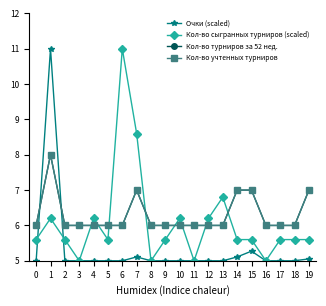

Is the value of Очки (scaled) at 11 greater than the value of Кол-во сыгранных турниров (scaled) at 18?

No